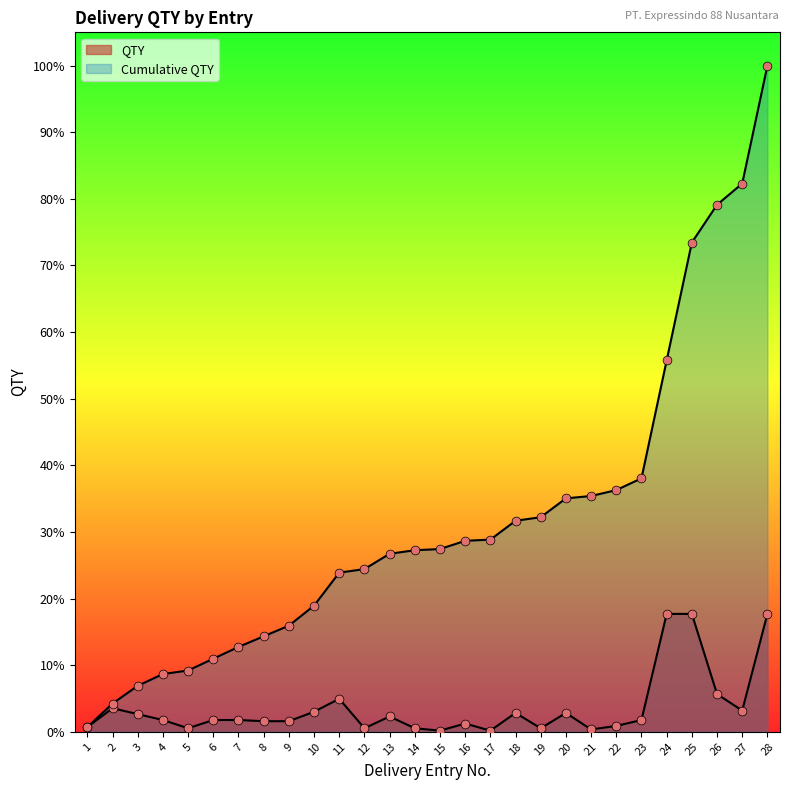

Which series has the widest spread of Y values?

Cumulative QTY